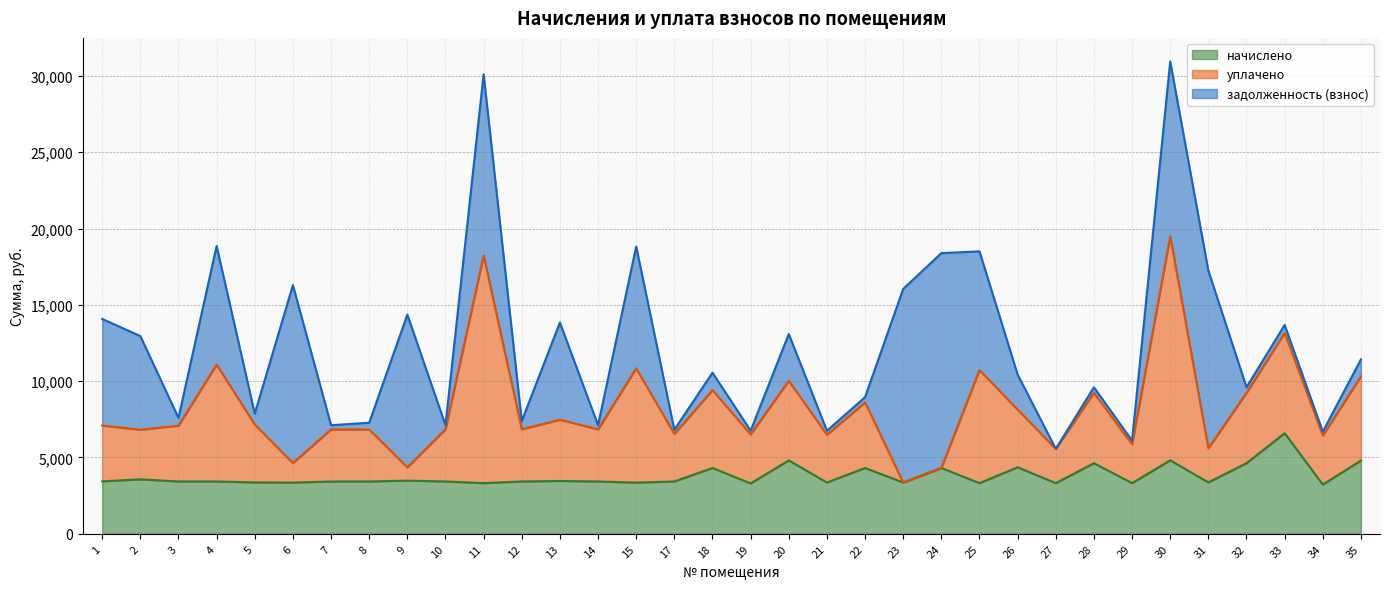

At which label is начислено closest to 4909?

30